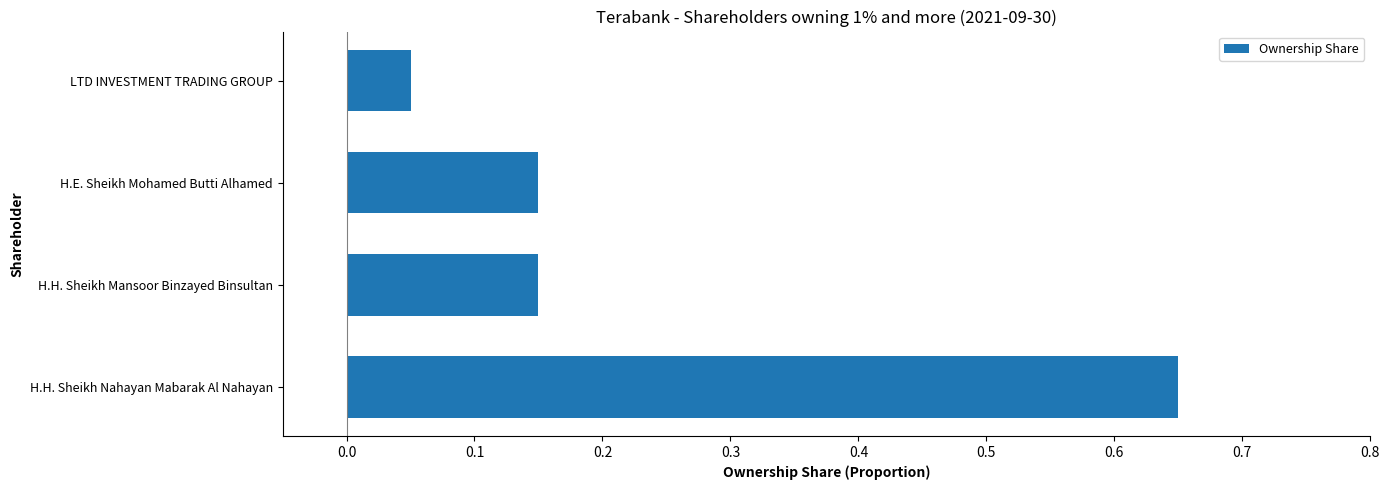

What is the difference between the values at H.H. Sheikh Nahayan Mabarak Al Nahayan and LTD INVESTMENT TRADING GROUP?

0.6